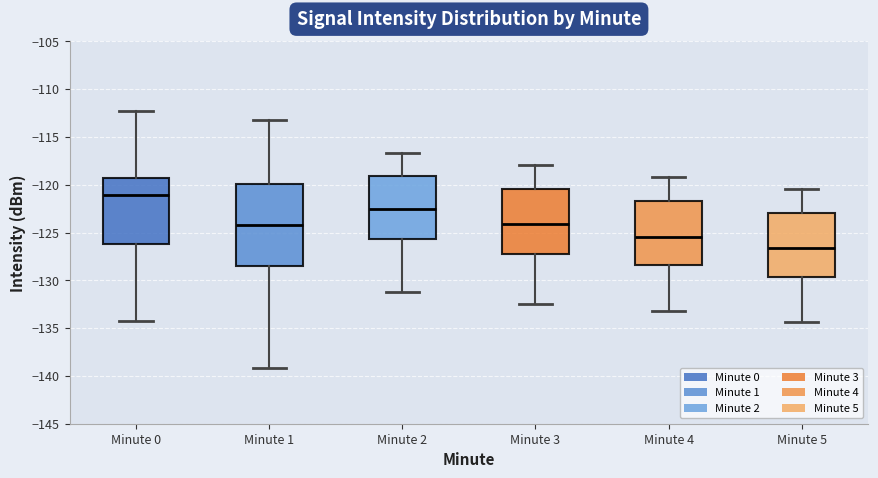

Which box's median line is the highest?

Minute 0